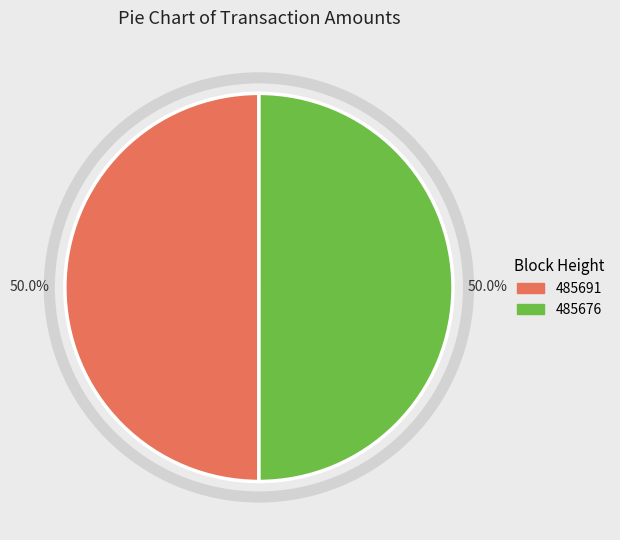

To the nearest percent, what portion does 485676 represent?

50%